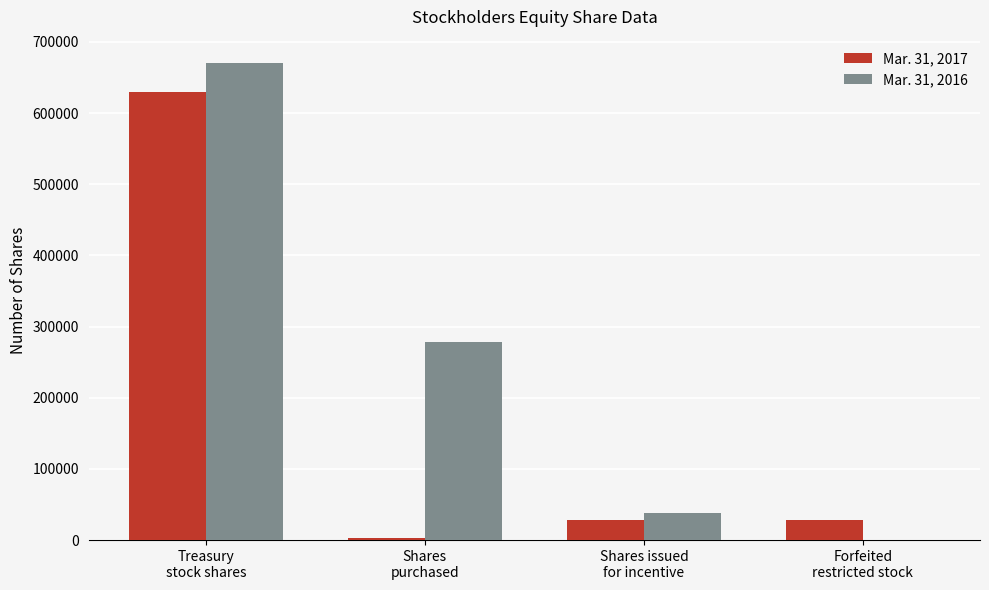

How many values in Mar. 31, 2016 are above zero?

3